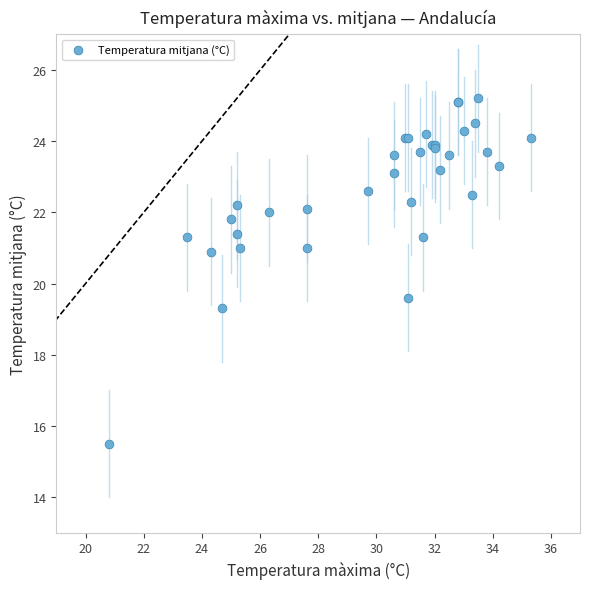

What Y value in the scatter plot is closest to 20?

19.6